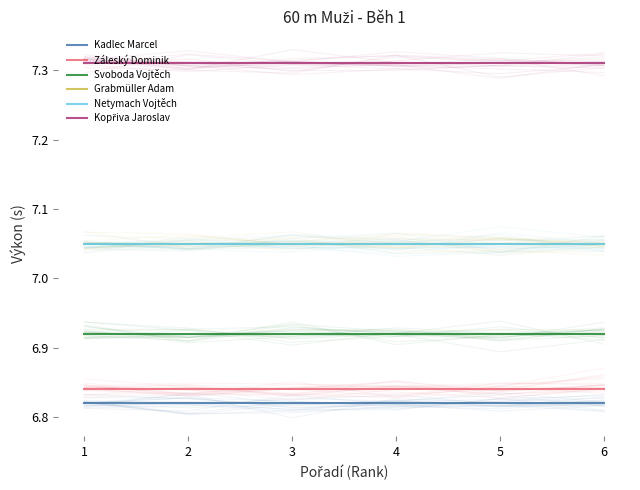

Reading left to right, what are all the values shown in this chart?

Kadlec Marcel: 1=6.8	2=6.8	3=6.8	4=6.8	5=6.8	6=6.8
Záleský Dominik: 1=6.8	2=6.8	3=6.8	4=6.8	5=6.8	6=6.8
Svoboda Vojtěch: 1=6.9	2=6.9	3=6.9	4=6.9	5=6.9	6=6.9
Grabmüller Adam: 1=7.0	2=7.0	3=7.0	4=7.0	5=7.0	6=7.0
Netymach Vojtěch: 1=7.0	2=7.0	3=7.0	4=7.0	5=7.0	6=7.0
Kopřiva Jaroslav: 1=7.3	2=7.3	3=7.3	4=7.3	5=7.3	6=7.3